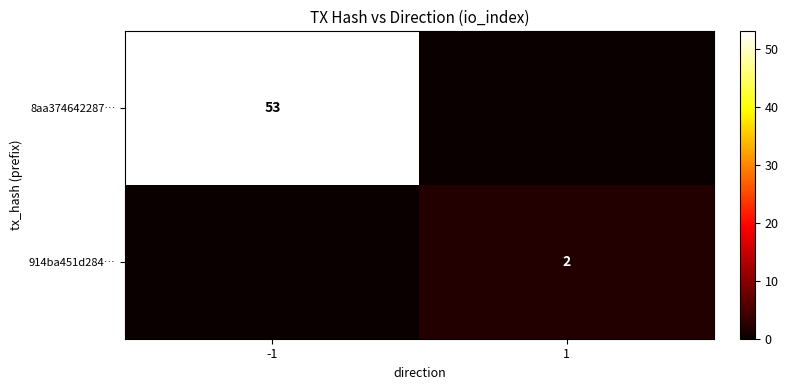

What is the total value across all series at -1?

53